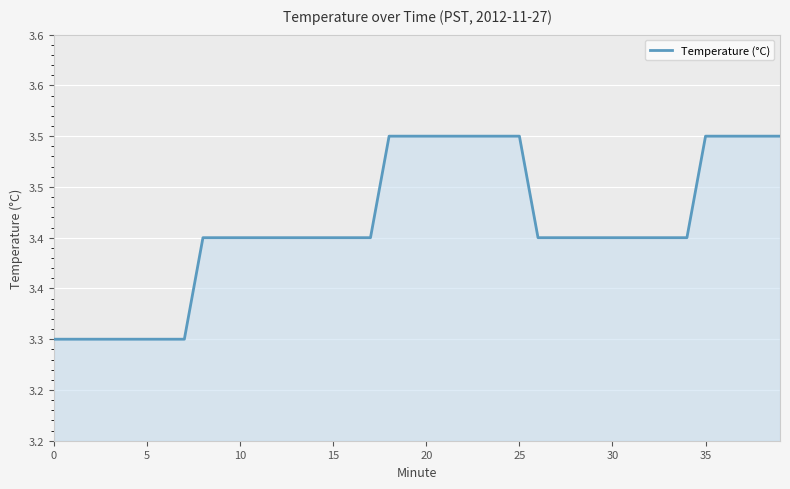

Is this an area chart (filled region under the line)?

Yes